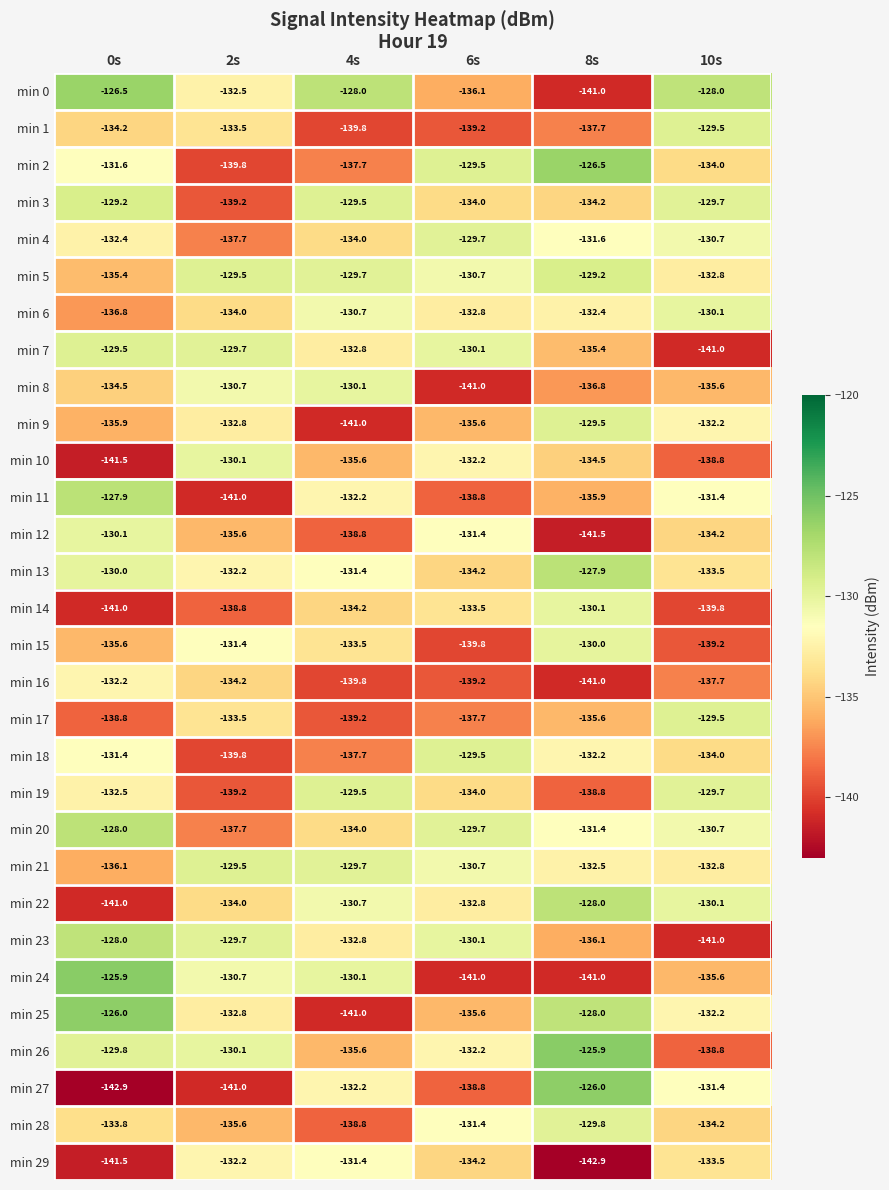

The min 15 series shows -200.1 at 4s. True or false?

False